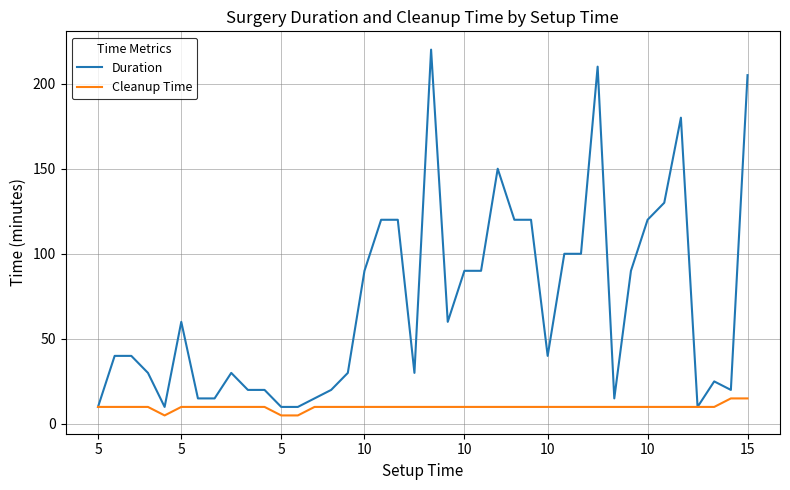

What is the minimum value shown in the chart?

5